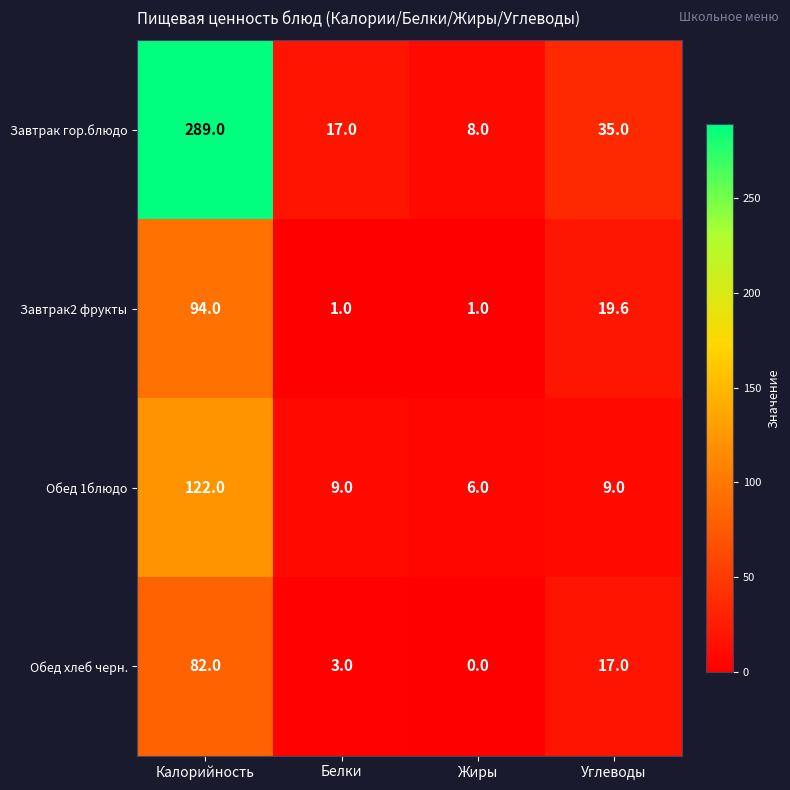

Is it true that Обед хлеб черн. equals 29.4 at Углеводы?

False